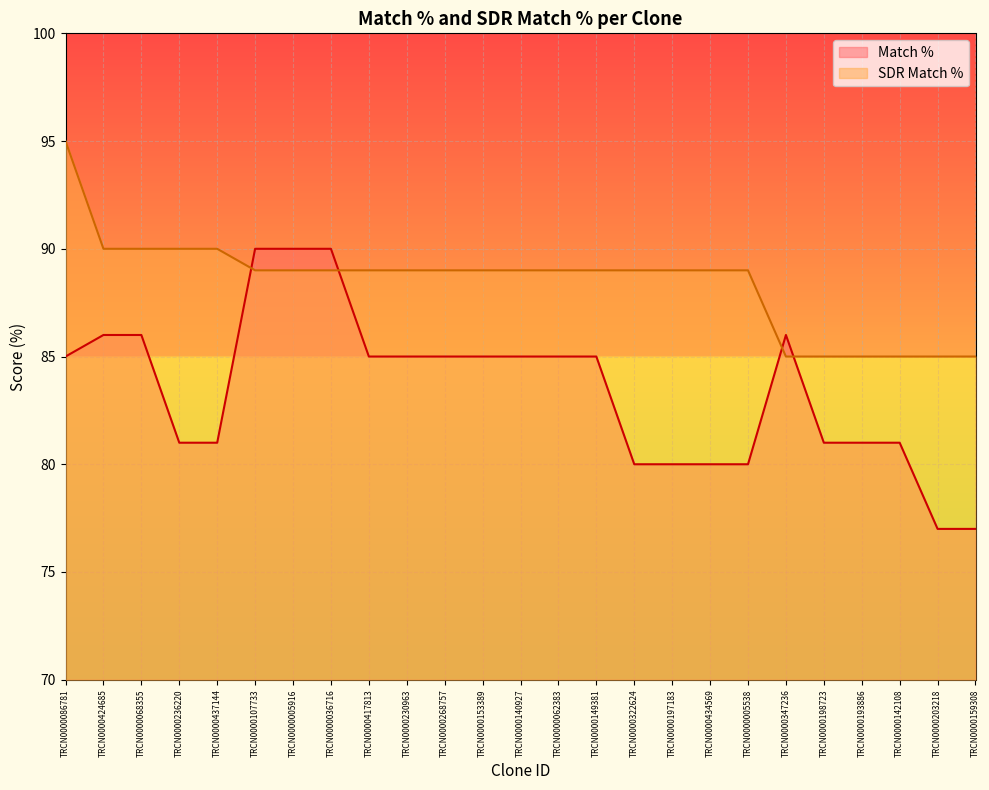

What is the highest value of the Match % series?

90